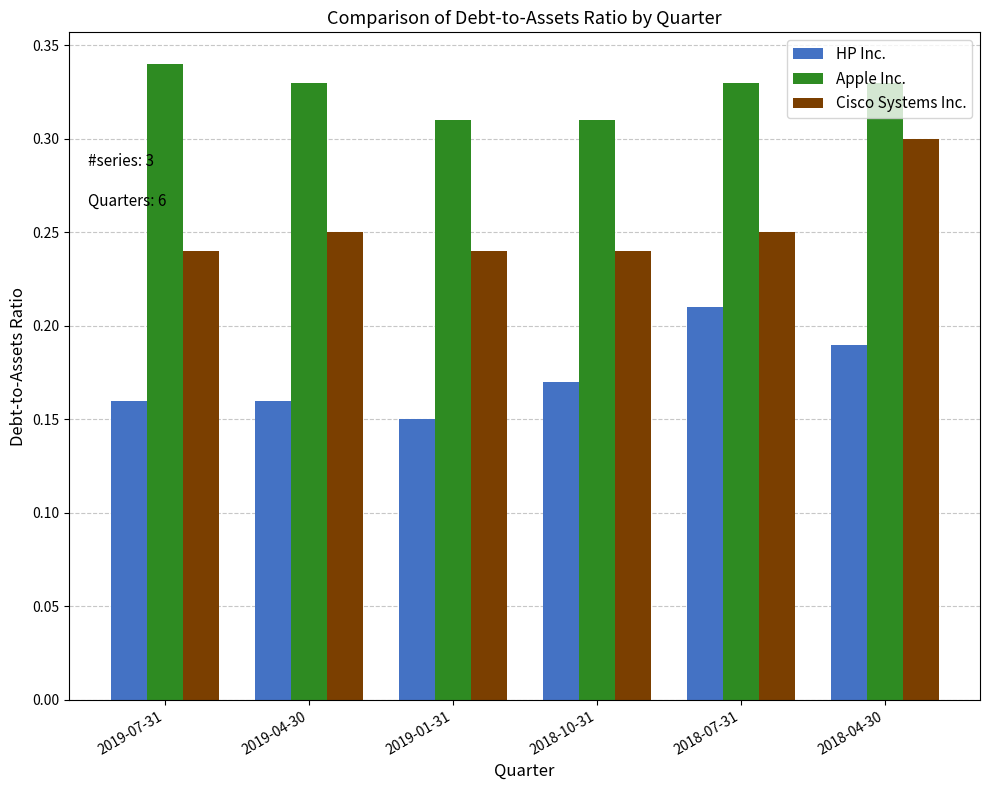

What is the total value across all series at 2019-07-31?

0.7